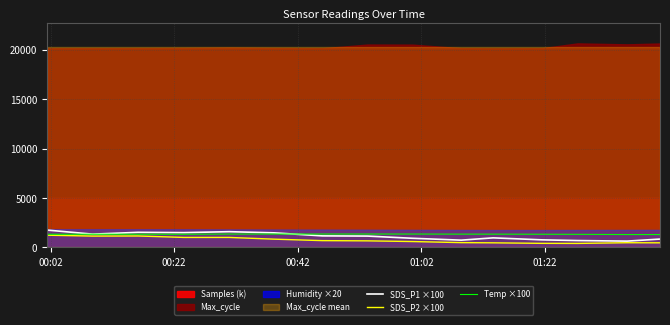

What is the highest value of the Temp ×100 series?

1350.0